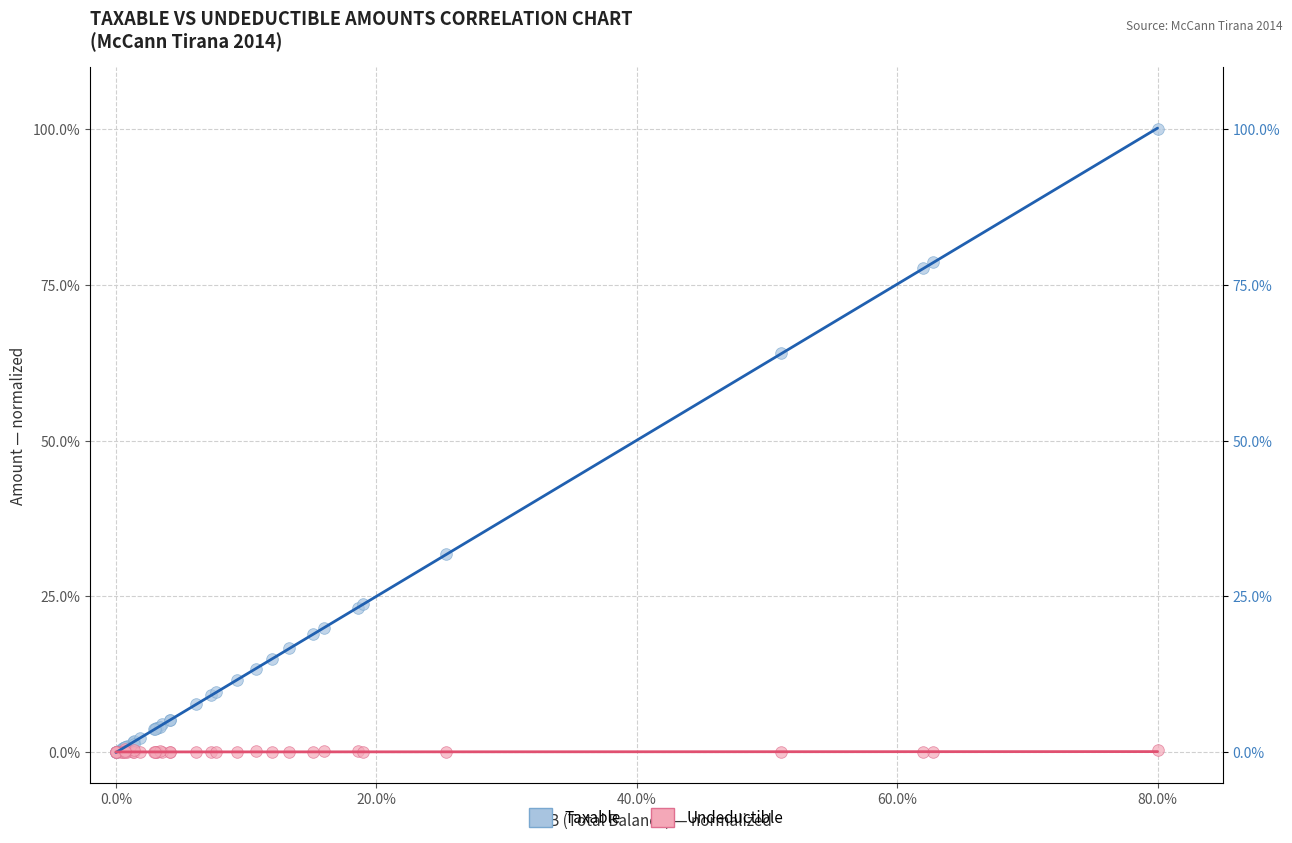

Which series contains the highest Y value?

Taxable